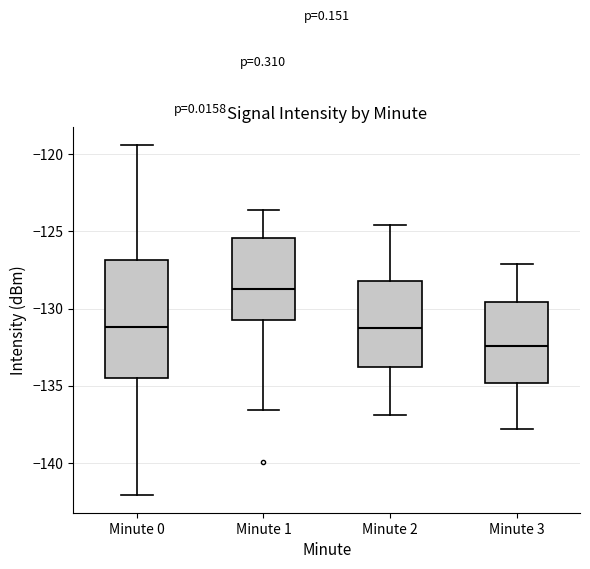

Where is the lower edge of the box for Minute 1 on the y-axis? The values are not printed on the chart, so give them approximately, as read against the axis.

-130.5